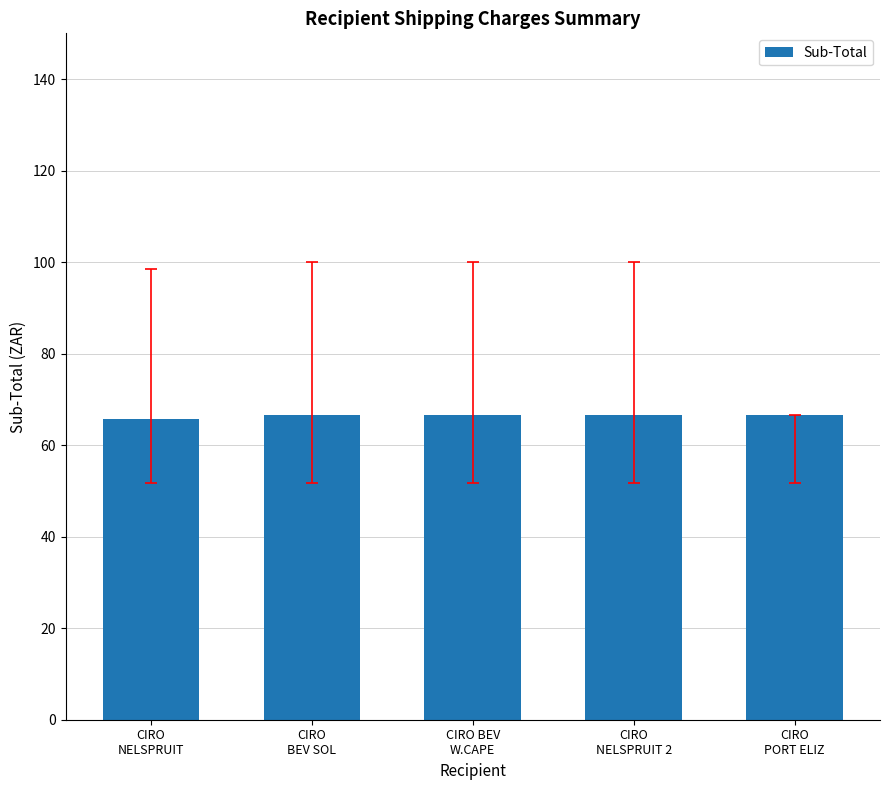

Approximately how many times larger is the value at CIRO
NELSPRUIT 2 compared to CIRO
PORT ELIZ?

1.0